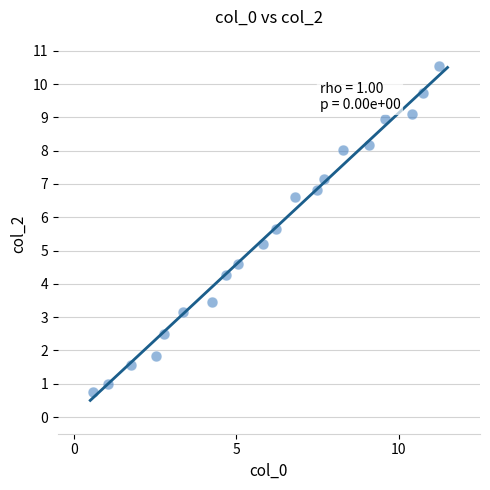

What is the range of Y values (max minus min)?

9.8